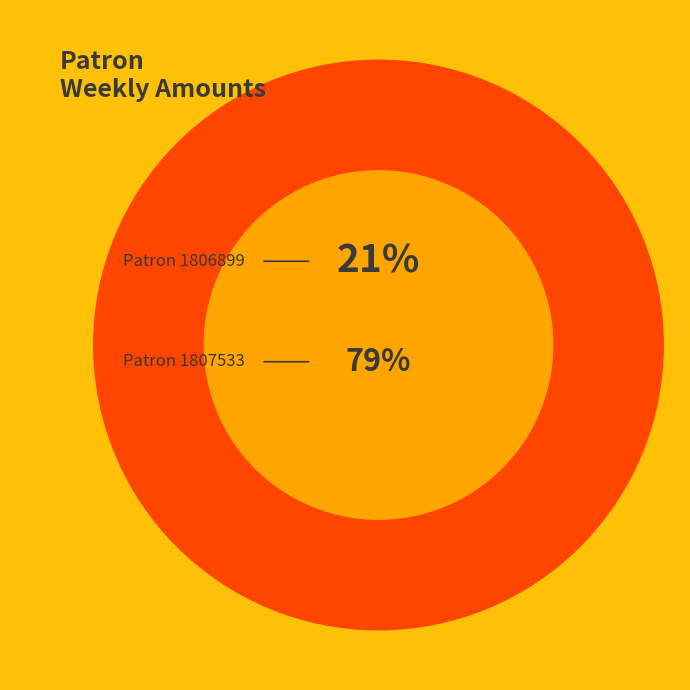

Do 1806899 and 1807533 together represent more than half of the pie?

Yes